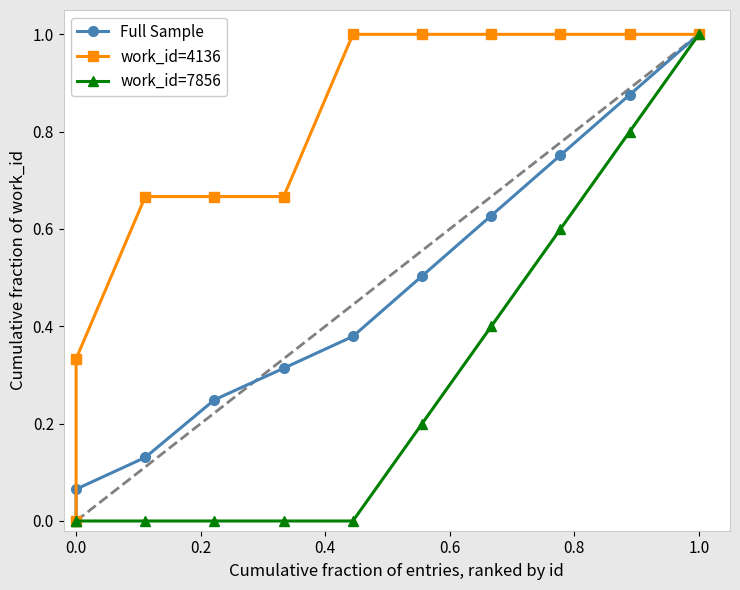

At which label does Full Sample reach its peak?

1.0